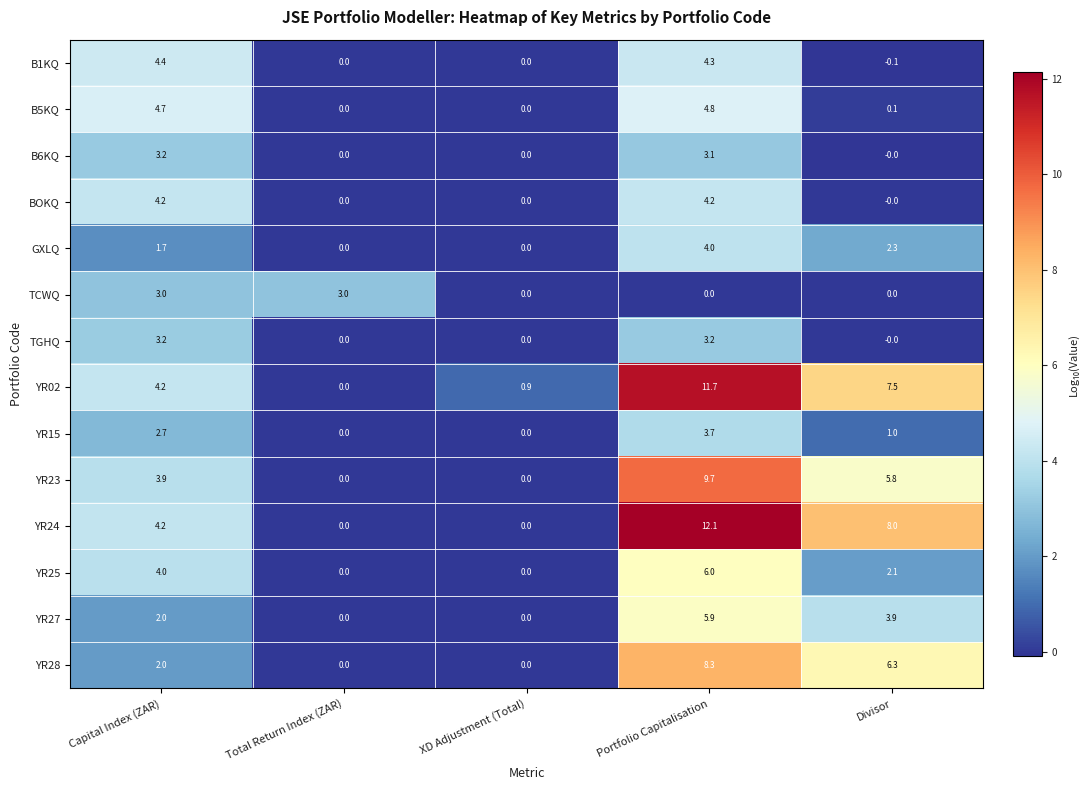

How many data points does each series have?

5